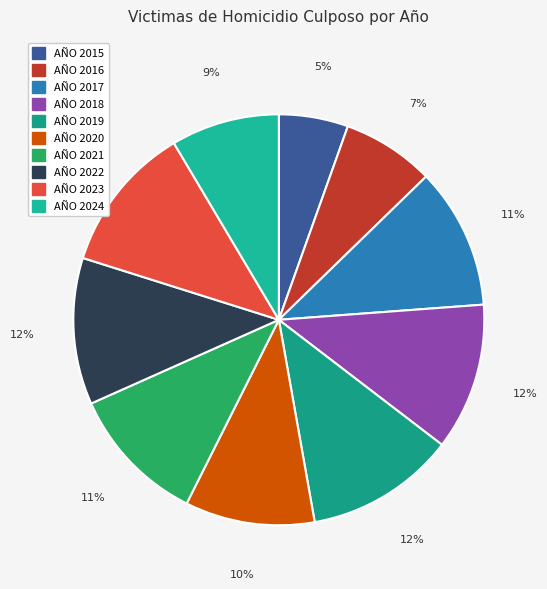

Count the number of slices in the pie.

10